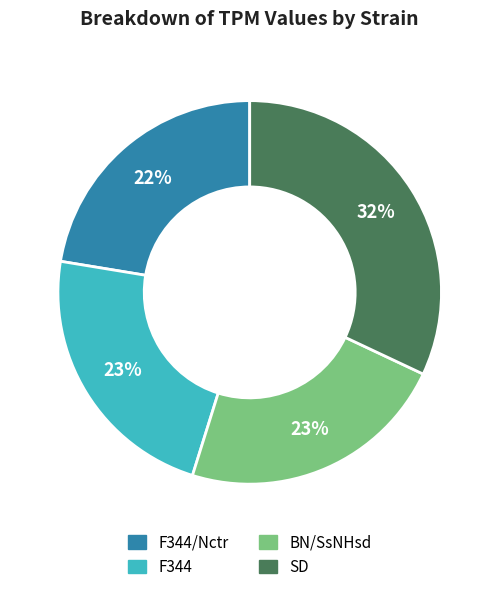

How many slices are in this pie chart?

4